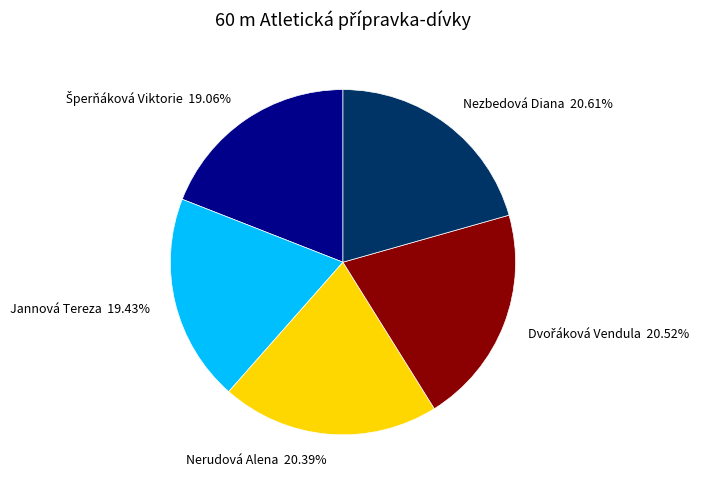

To the nearest percent, what is the difference between the largest and smallest slice percentages?

2%